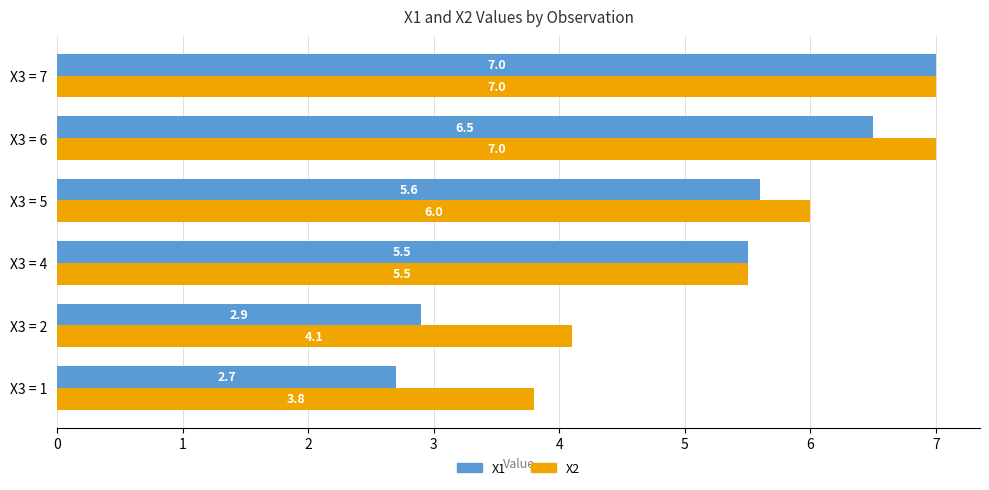

Where is X2 nearest to the value 5?

X3 = 4